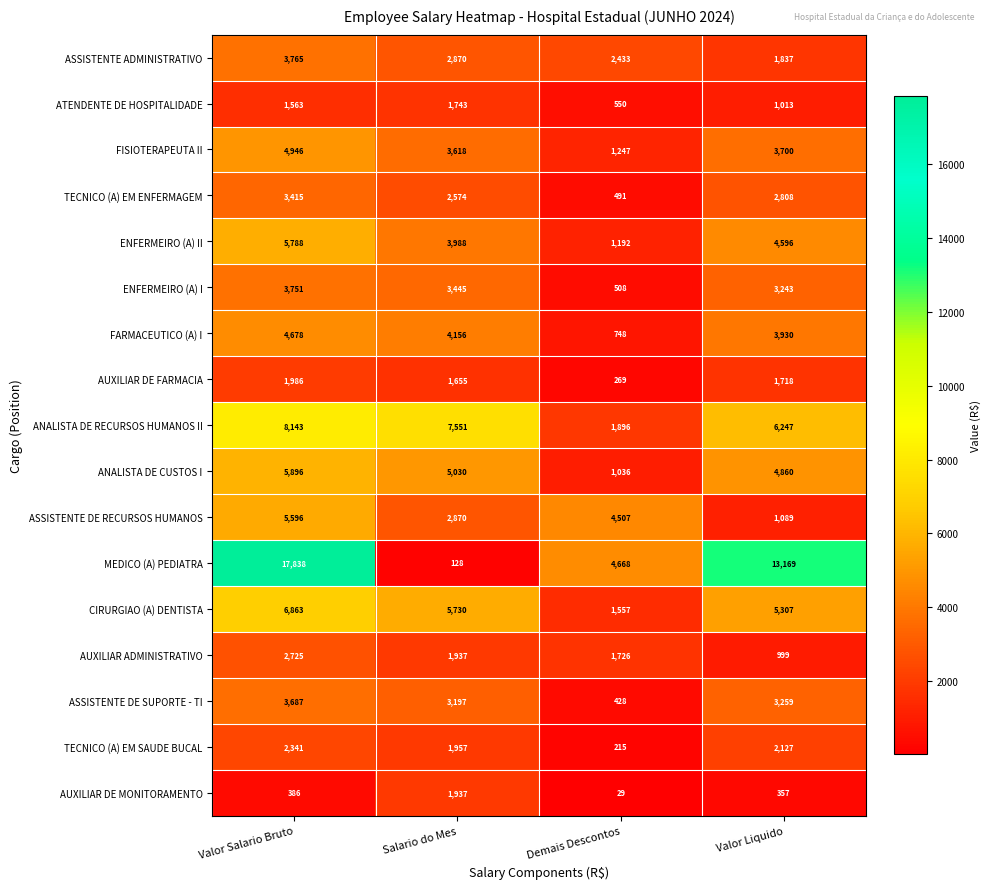

Which label corresponds to the largest value in the chart?

Valor Salario Bruto